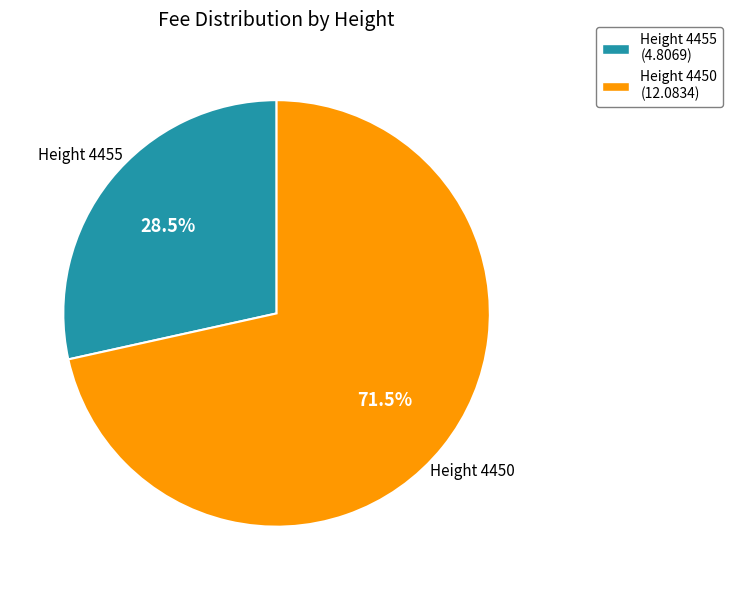

How many segments does this pie chart have?

2